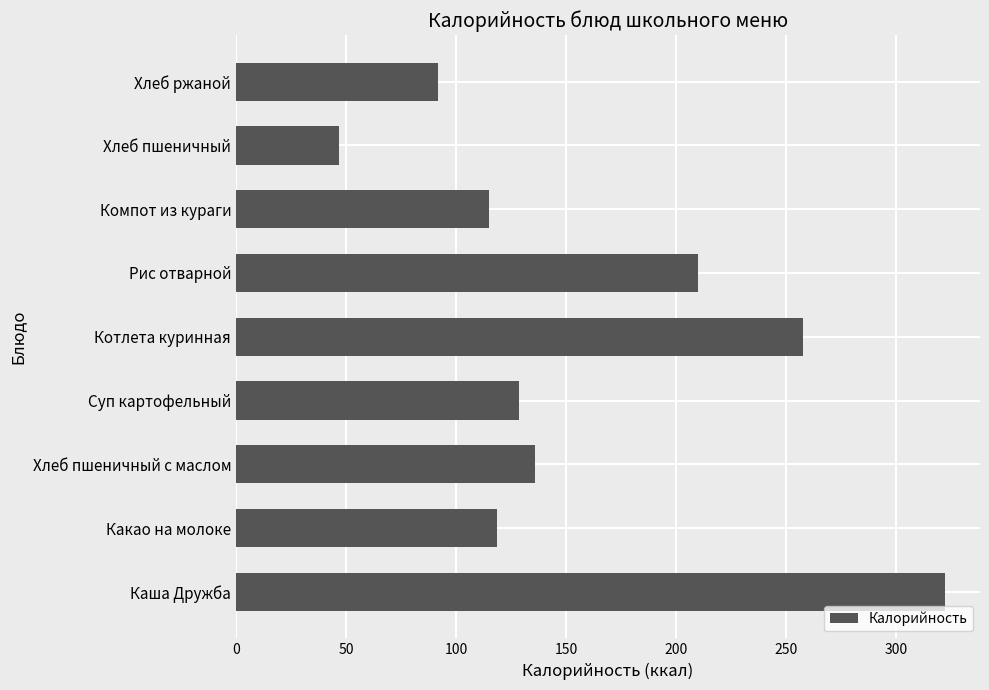

The value at Каша Дружба is 84.6. True or false?

False